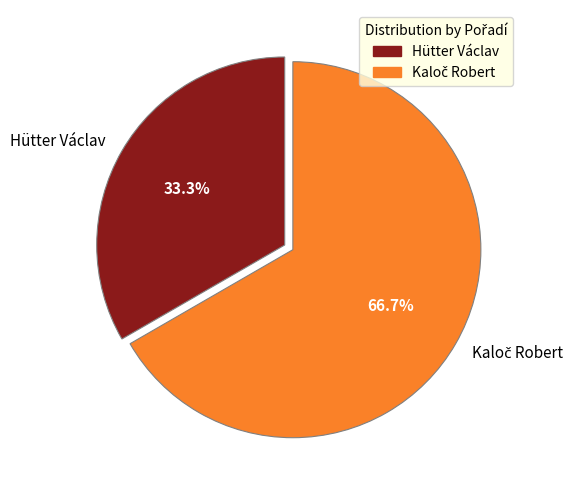

Is it true that Hütter Václav is 19% of the pie?

False